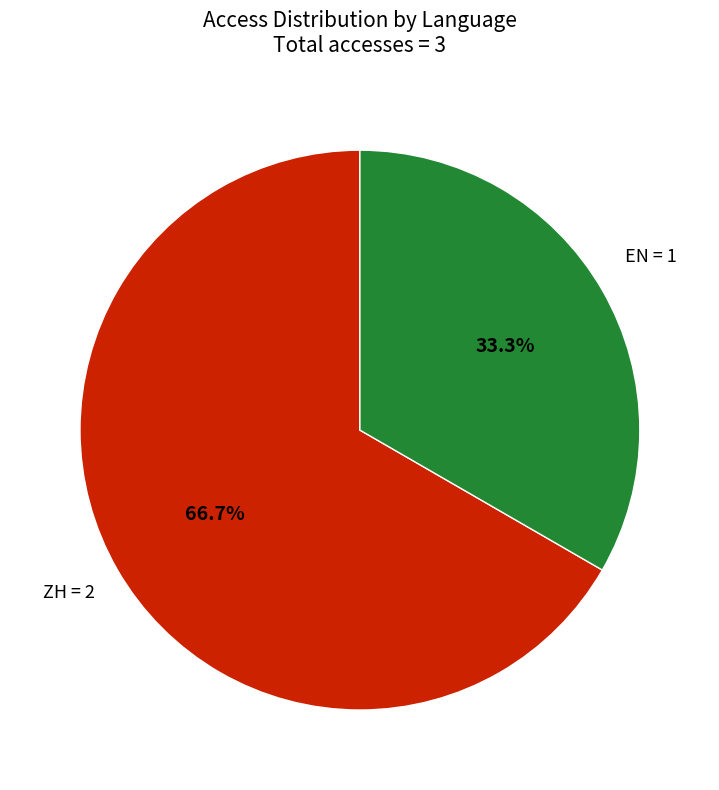

Does any single category account for the majority?

Yes